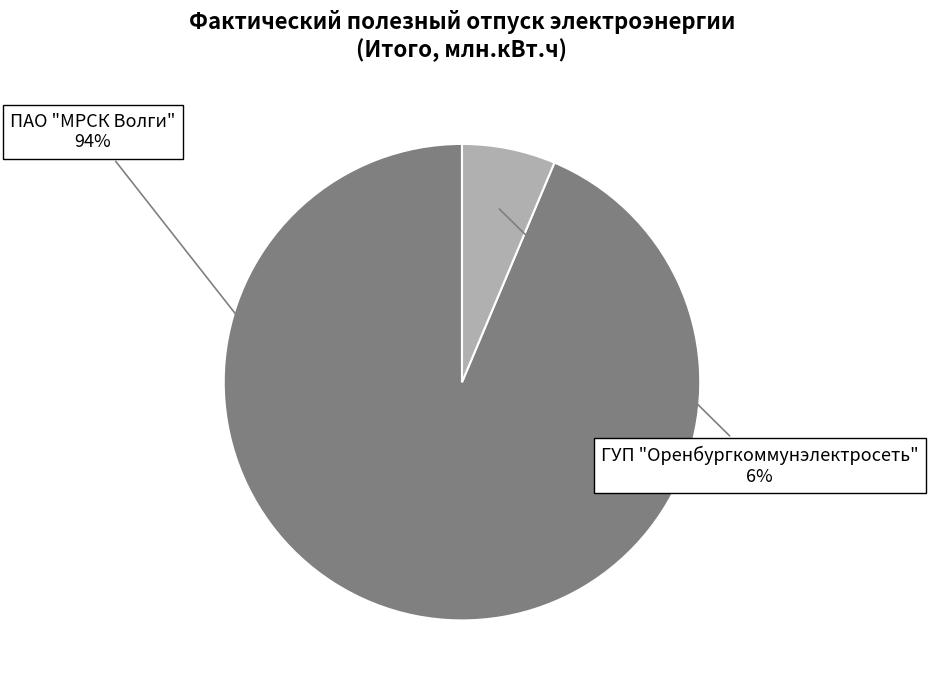

Does ГУП "Оренбургкоммунэлектросеть" represent more than half of the total?

No